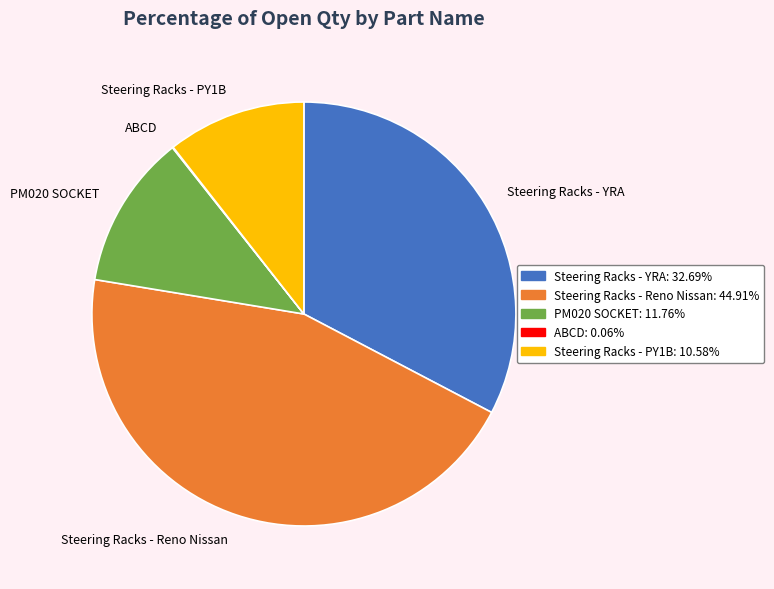

Which has a higher value, PM020 SOCKET or Steering Racks - PY1B?

PM020 SOCKET